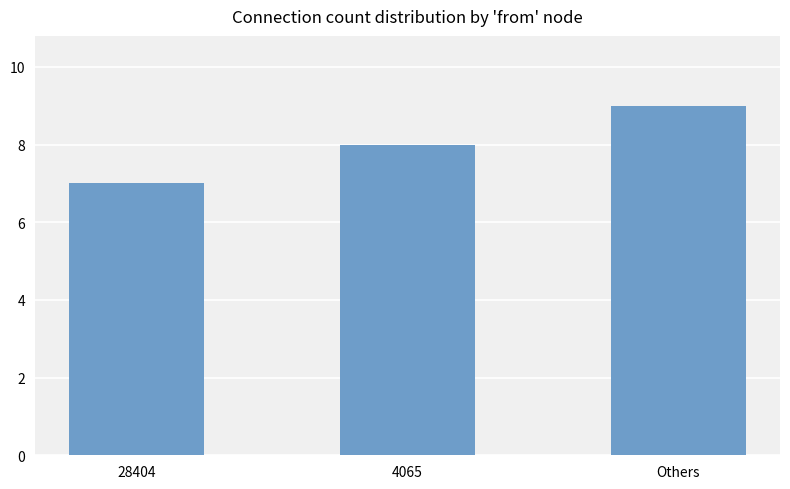

What is the ratio of the value at 4065 to the value at 28404?

1.1